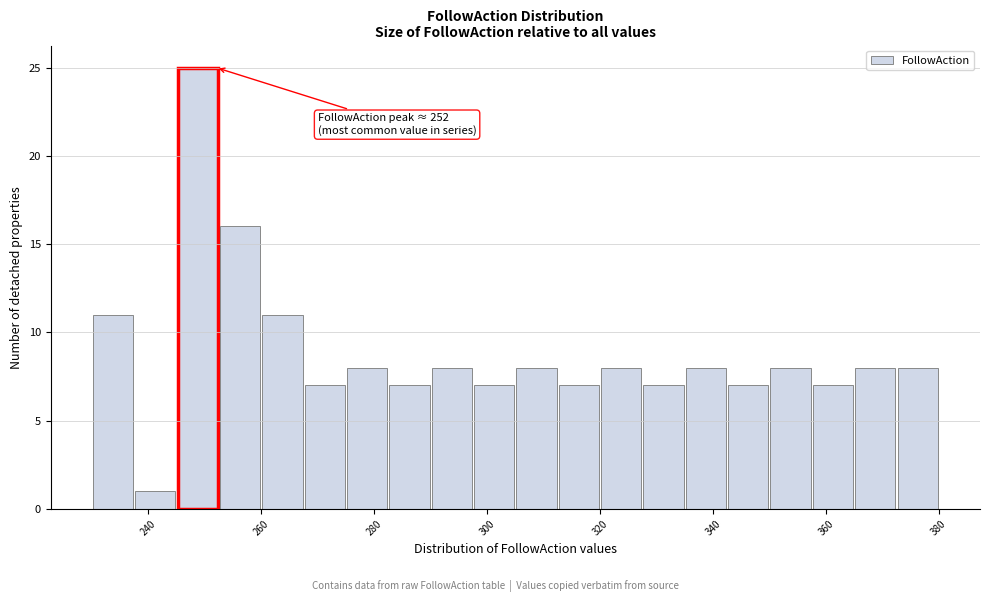

Read against the x-axis, roughly where is the centre of the tallest bar?

248